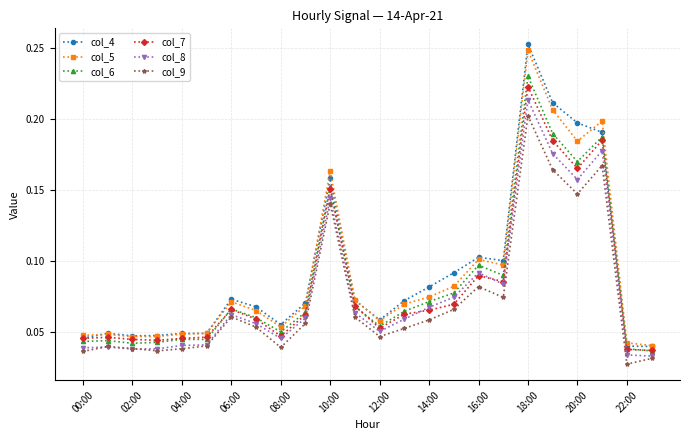

Count the col_8 values in the range 0 to 1.

24